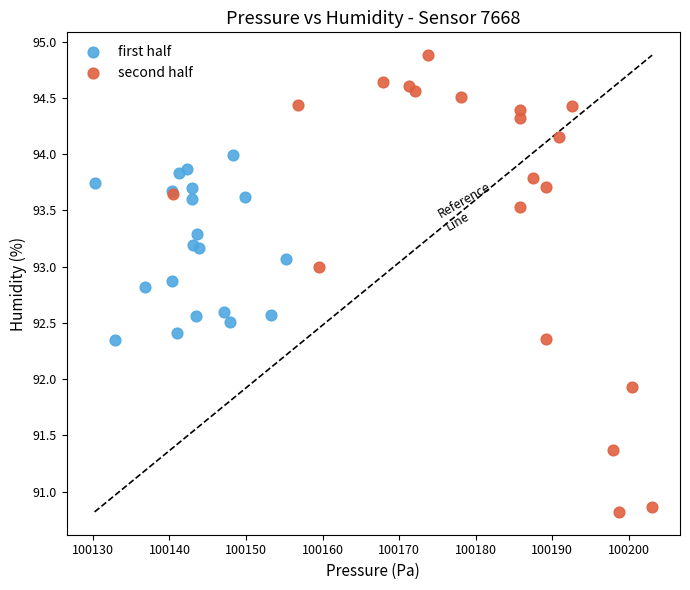

What are all the series names shown in the legend?

first half, second half